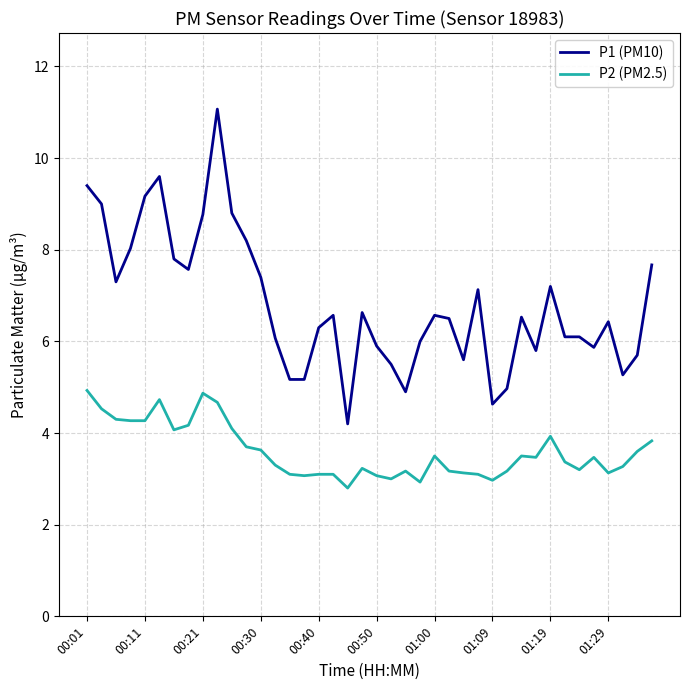

Is this an area chart (filled region under the line)?

No